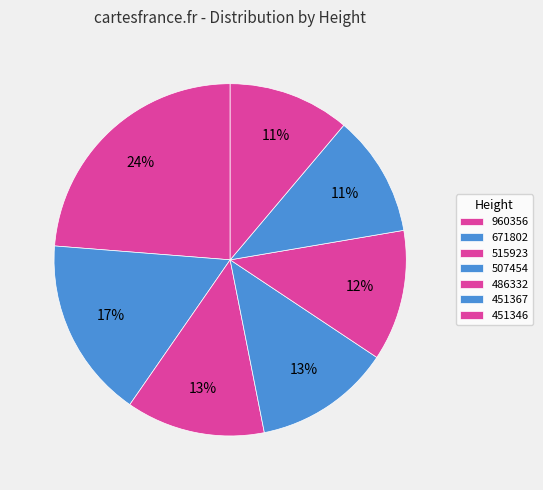

Does 451346 account for over 50% of the chart?

No